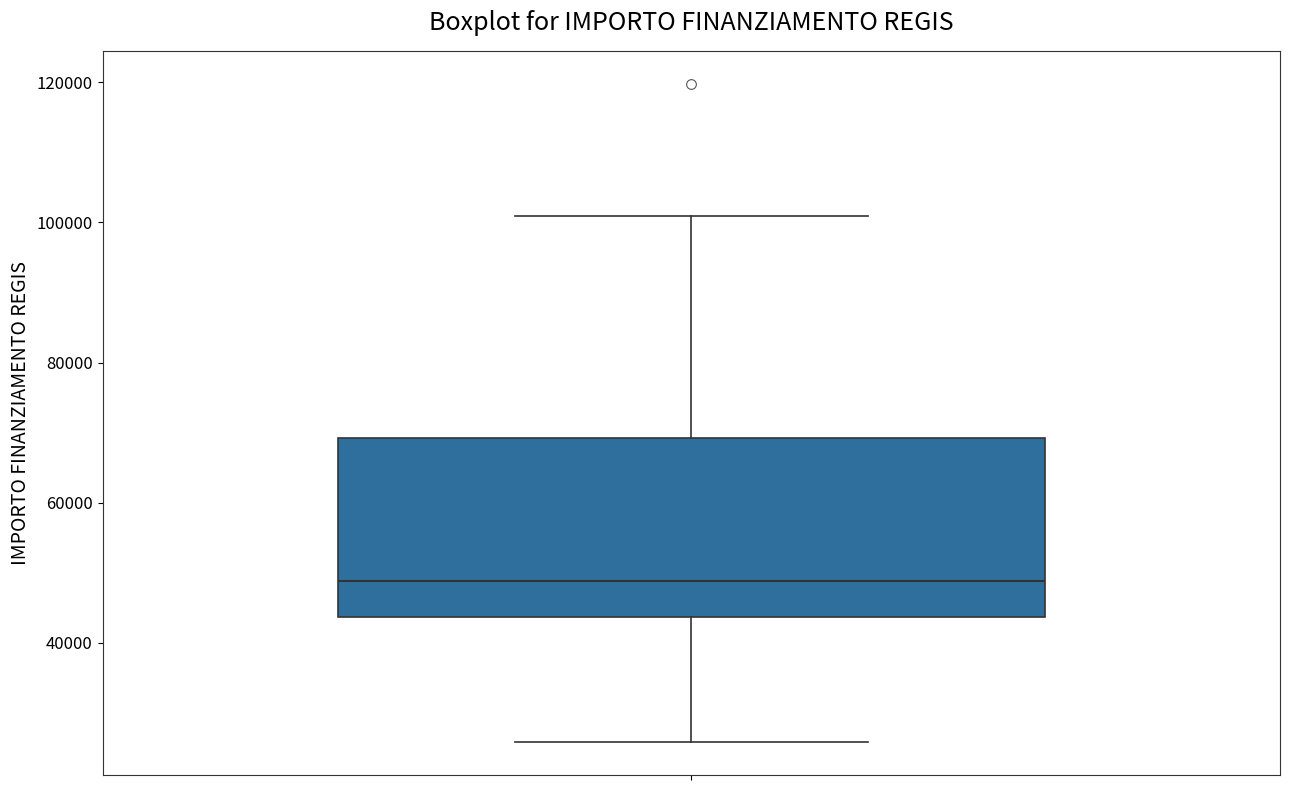

Transcribe this box plot: give where the median line is, the range the box spans, and where the two whiskers end, as read against the y-axis. The values are not printed on the chart, so give them approximately, as read against the axis.

median 48000, box 44000 to 70000, whiskers 26000 to 100000